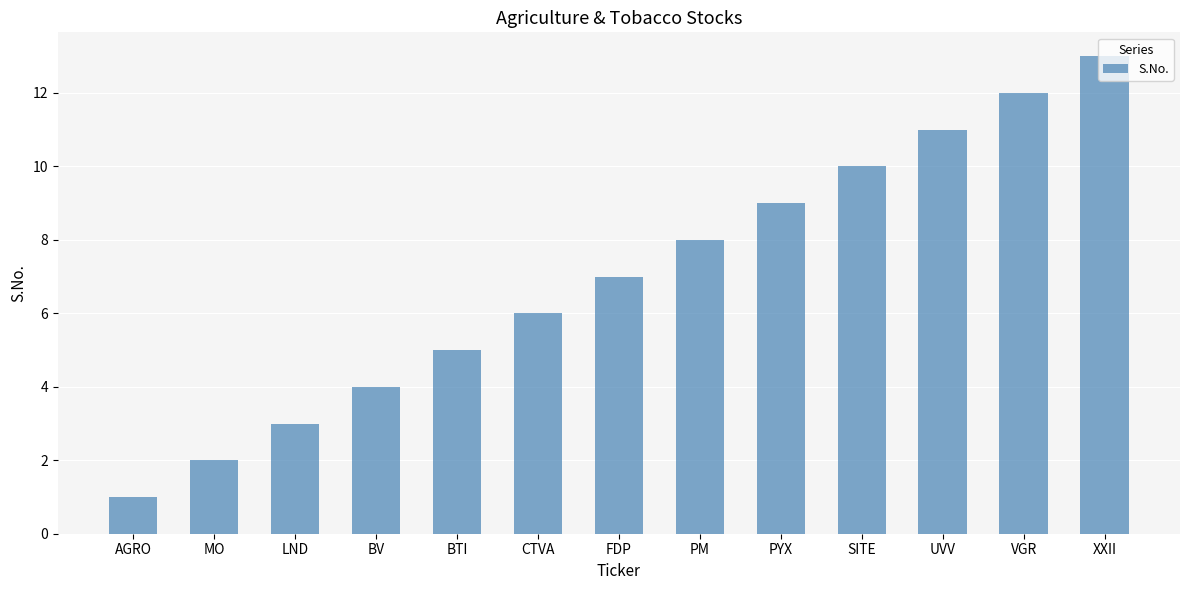

Approximately how many times larger is the value at UVV compared to FDP?

1.6